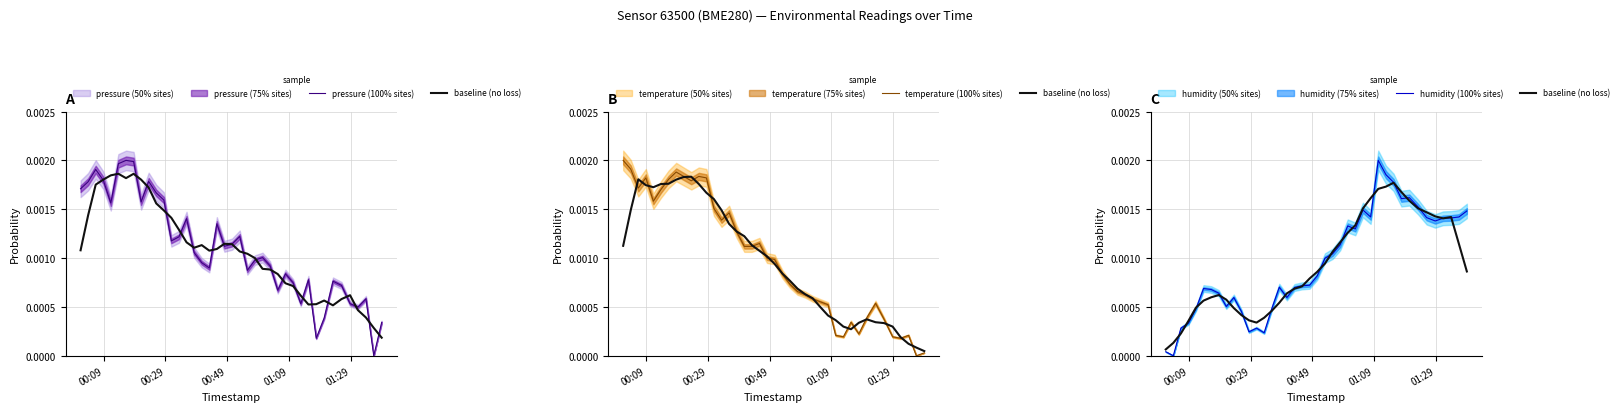

How many lines are shown in the chart?

4